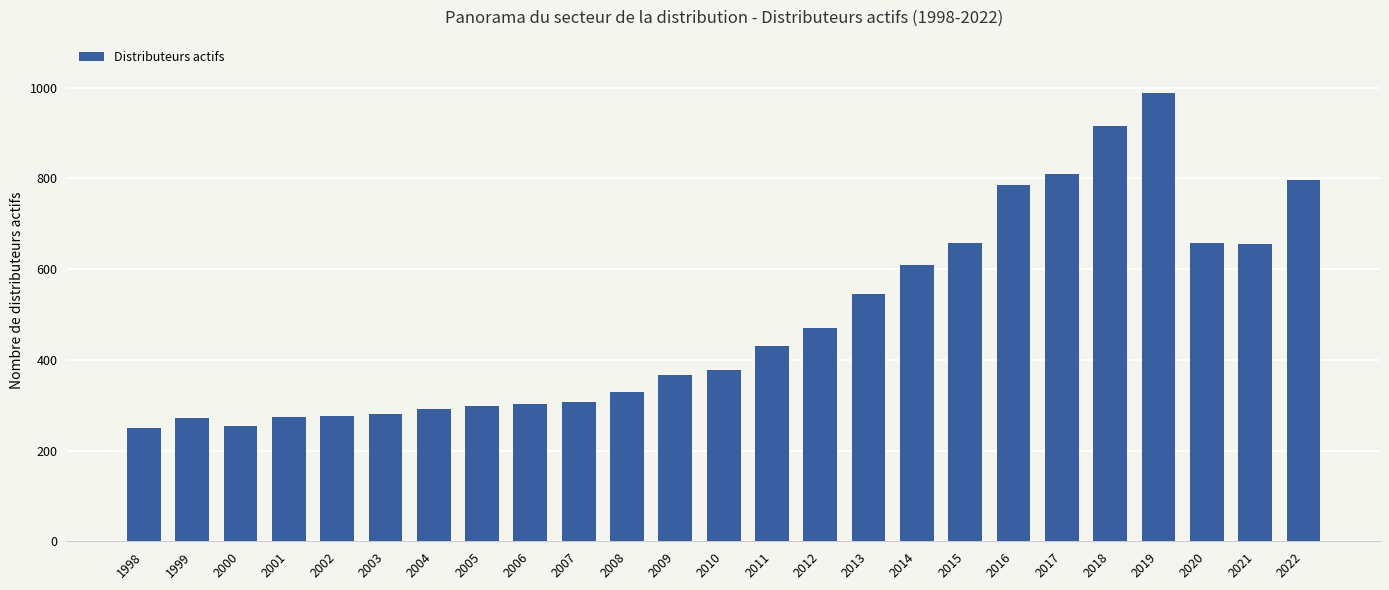

What is the smallest value displayed?

250